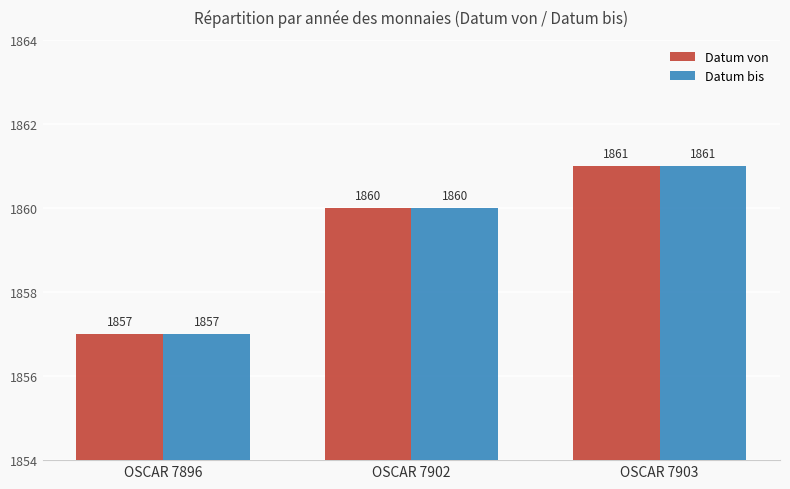

What is the difference between the maximum and minimum values in the Datum von series?

4